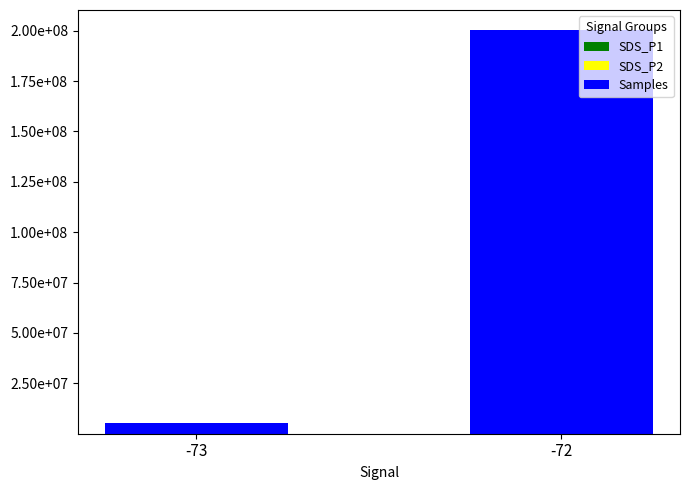

Are the bars grouped side by side (vs. stacked)?

No